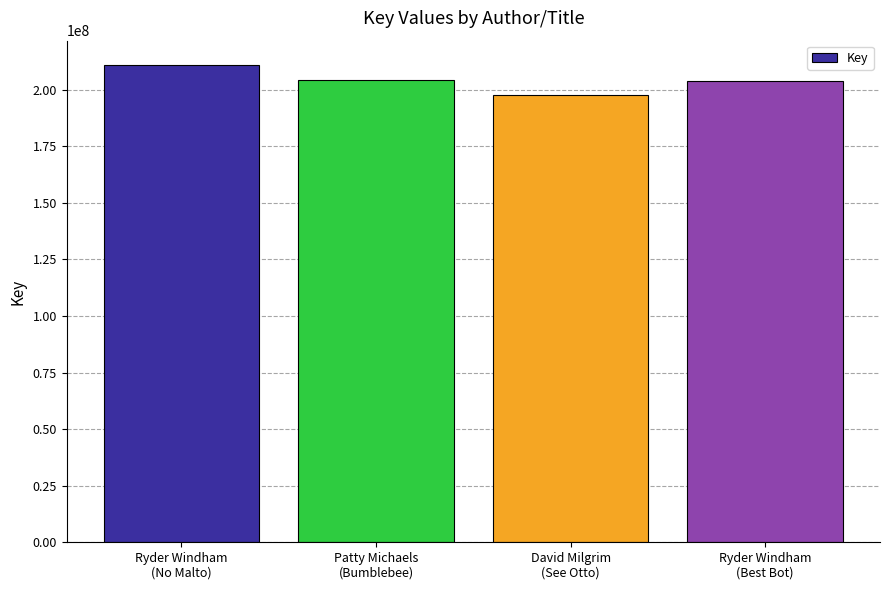

True or false: the data shows 211152520 at Ryder Windham
(No Malto).

True